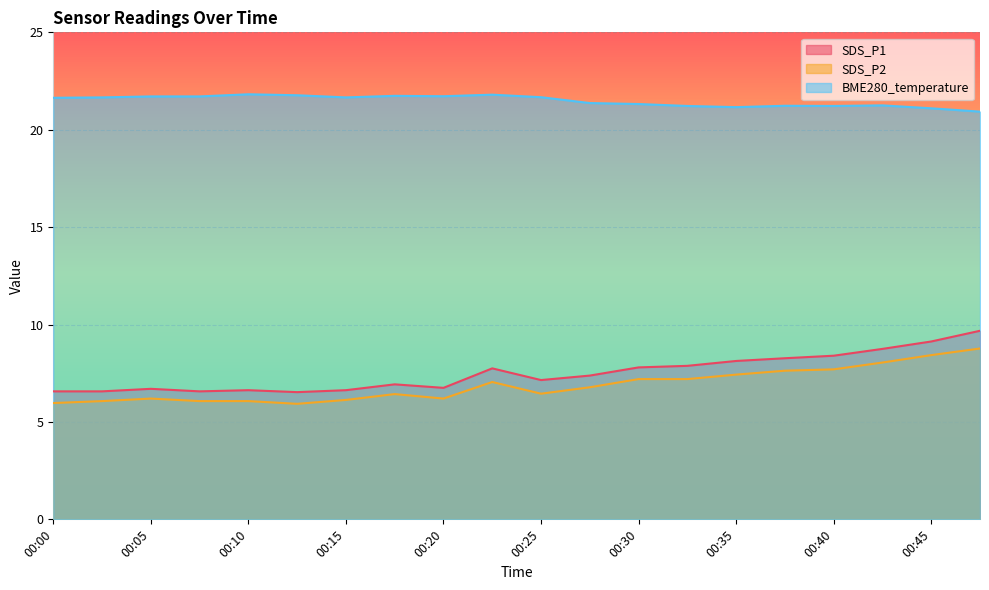

At which label does SDS_P1 first exceed 7?

00:22